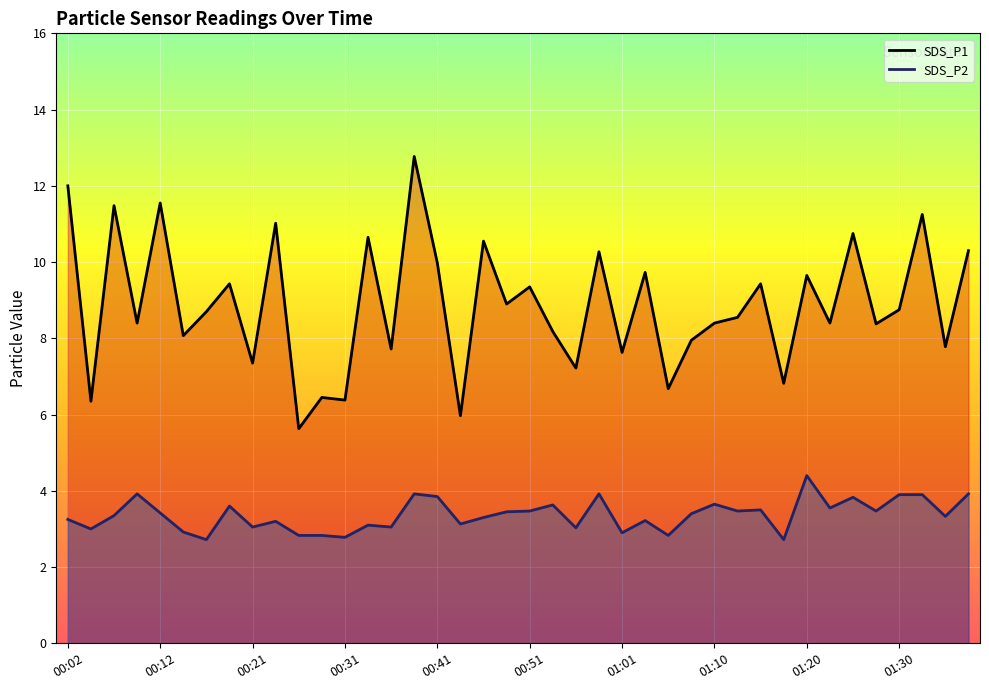

At how many categories does at least one series exceed 11?

6